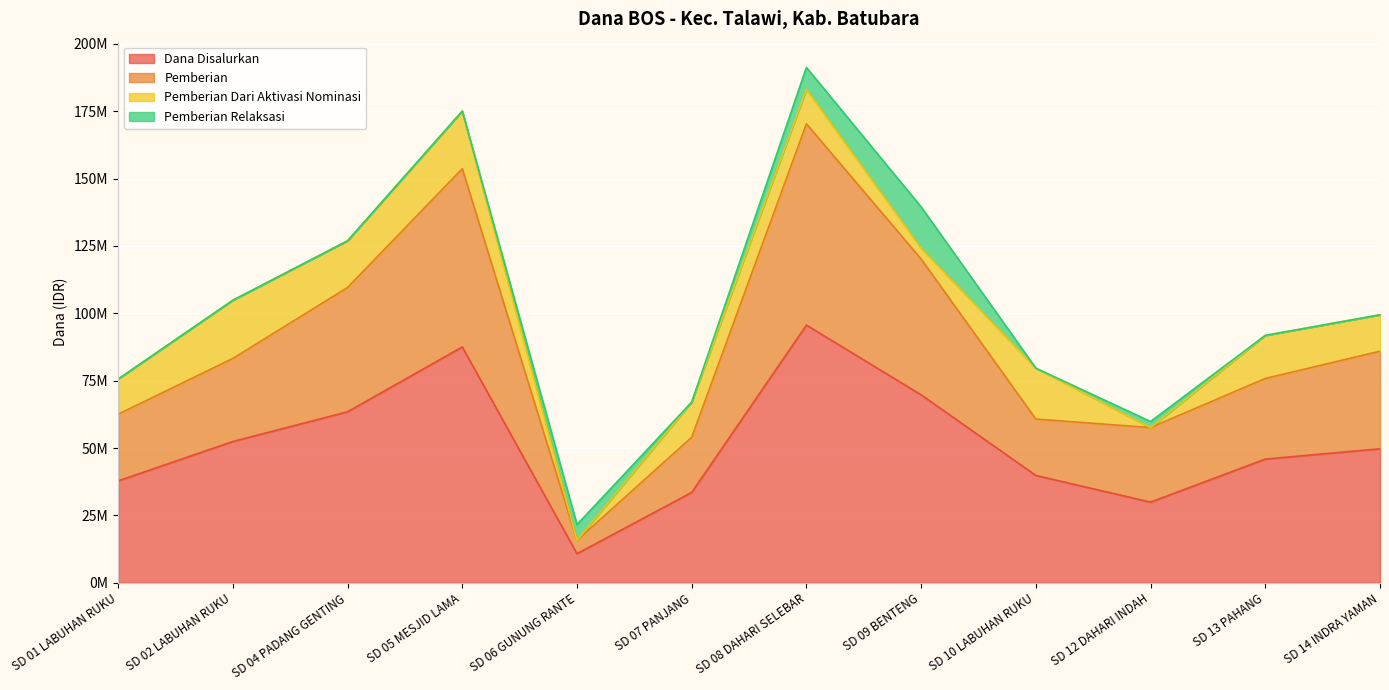

Where is Dana Disalurkan nearest to the value 53212500?

SD 02 LABUHAN RUKU